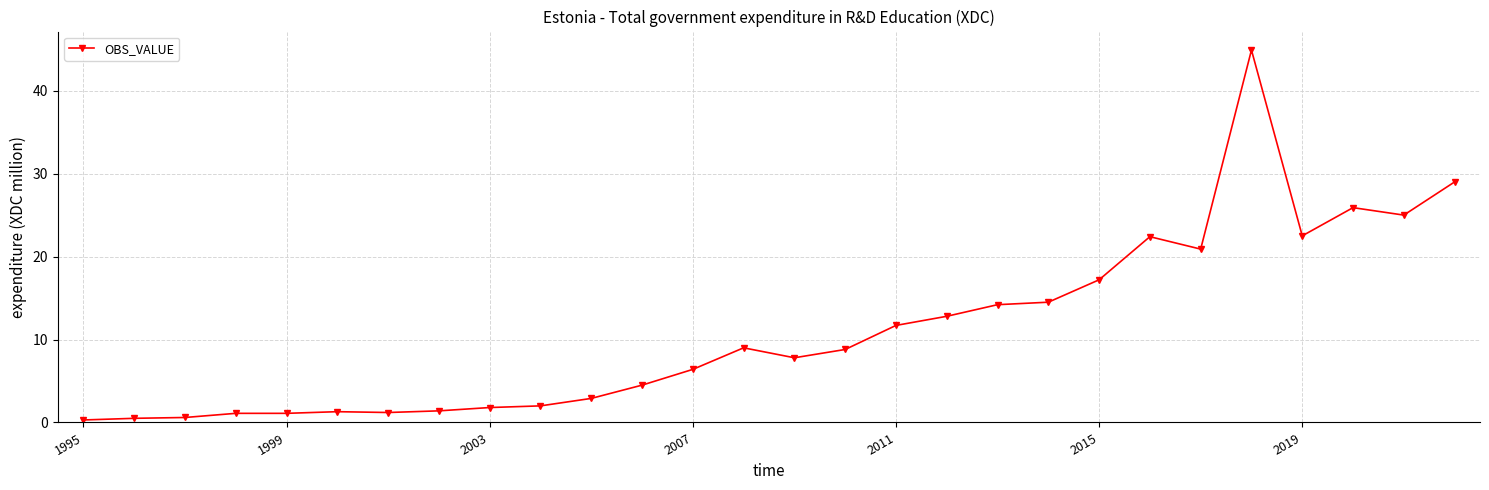

True or false: the data has more than 2 interior local peaks.

True